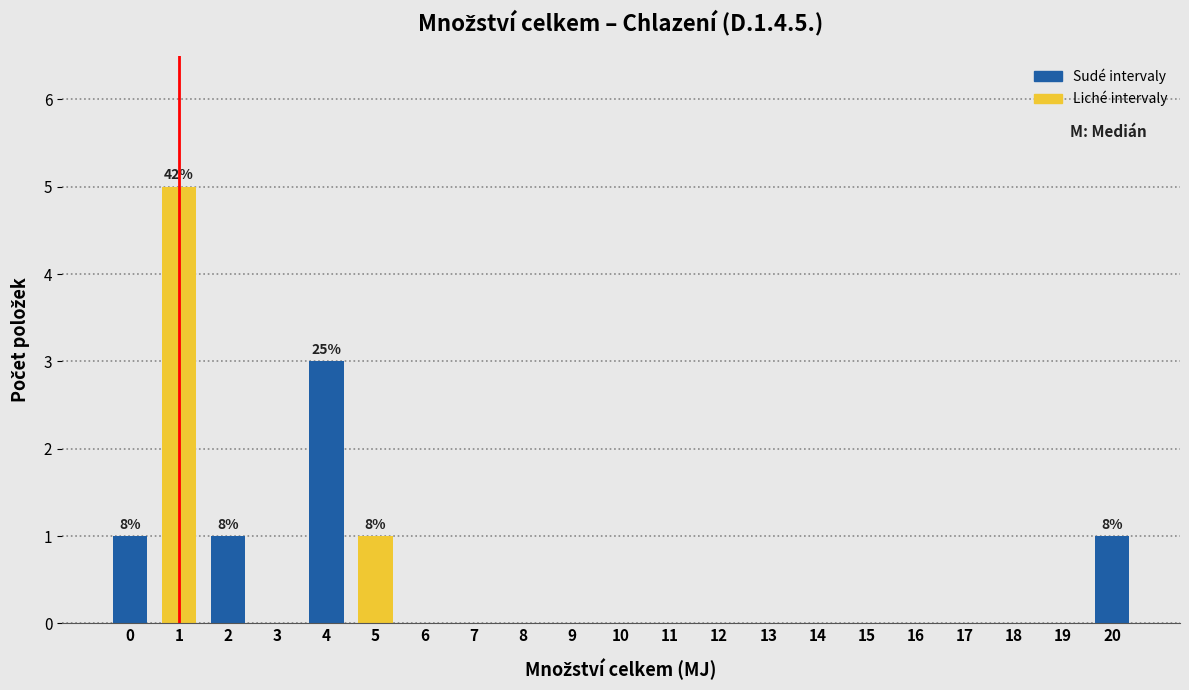

Reading left to right, list all the values displayed in this chart.

0=1	1=5	2=1	3=0	4=3	5=1	6=0	7=0	8=0	9=0	10=0	11=0	12=0	13=0	14=0	15=0	16=0	17=0	18=0	19=0	20=1